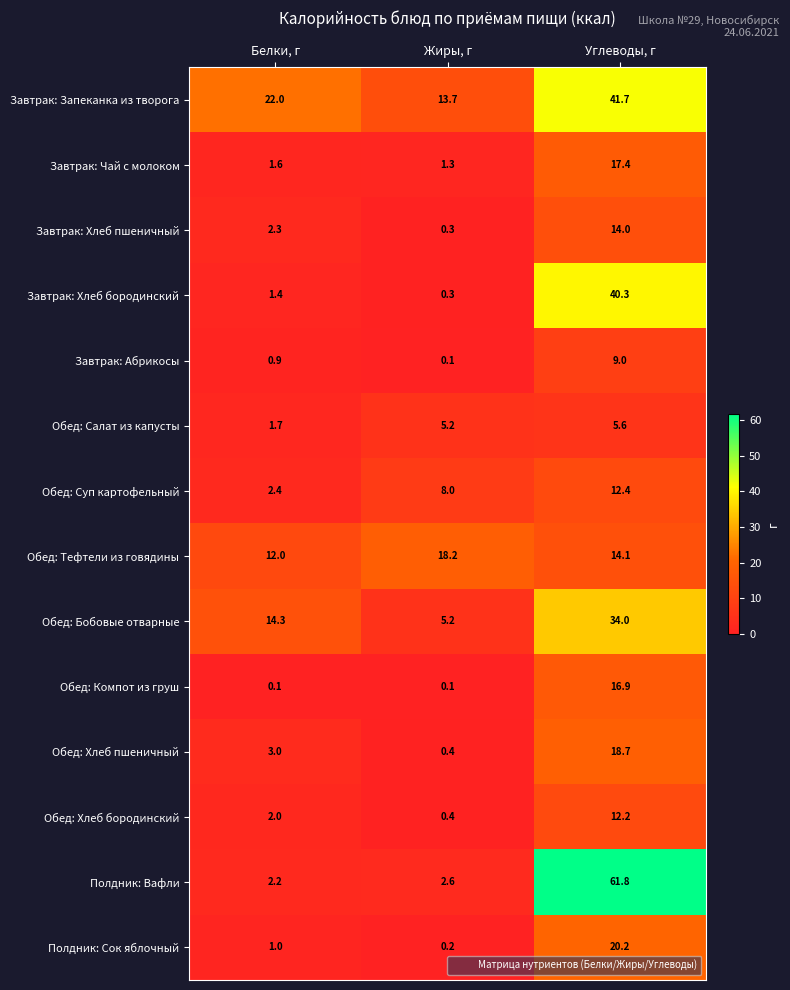

What is the difference between the maximum and minimum values in the Завтрак: Абрикосы series?

8.9